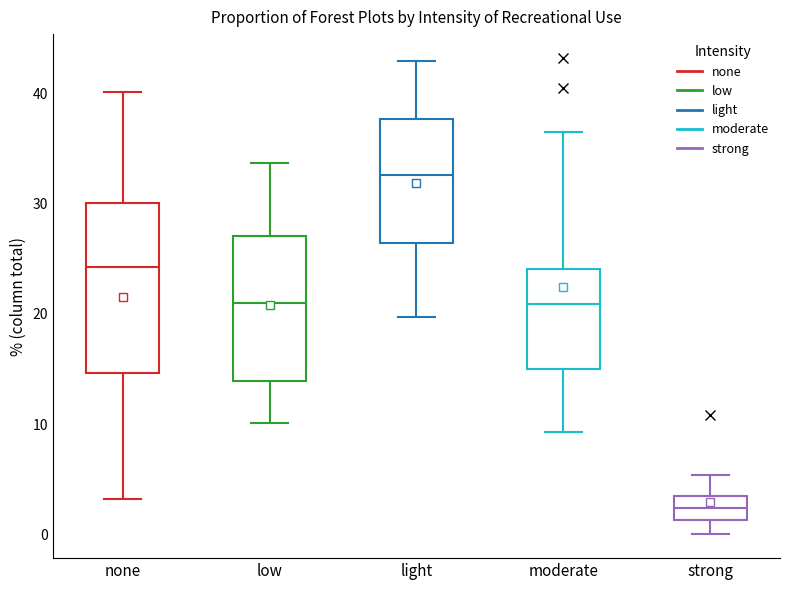

Reading left to right, read every box against the y-axis: the position of its median line, the range the box covers, and the ends of its whiskers. The values are not printed on the chart, so give them approximately, as read against the axis.

none: median 24, box 15 to 30, whiskers 3 to 40
low: median 21, box 14 to 27, whiskers 10 to 34
light: median 33, box 26 to 38, whiskers 20 to 43
moderate: median 21, box 15 to 24, whiskers 9 to 37
strong: median 2, box 1 to 4, whiskers 0 to 5